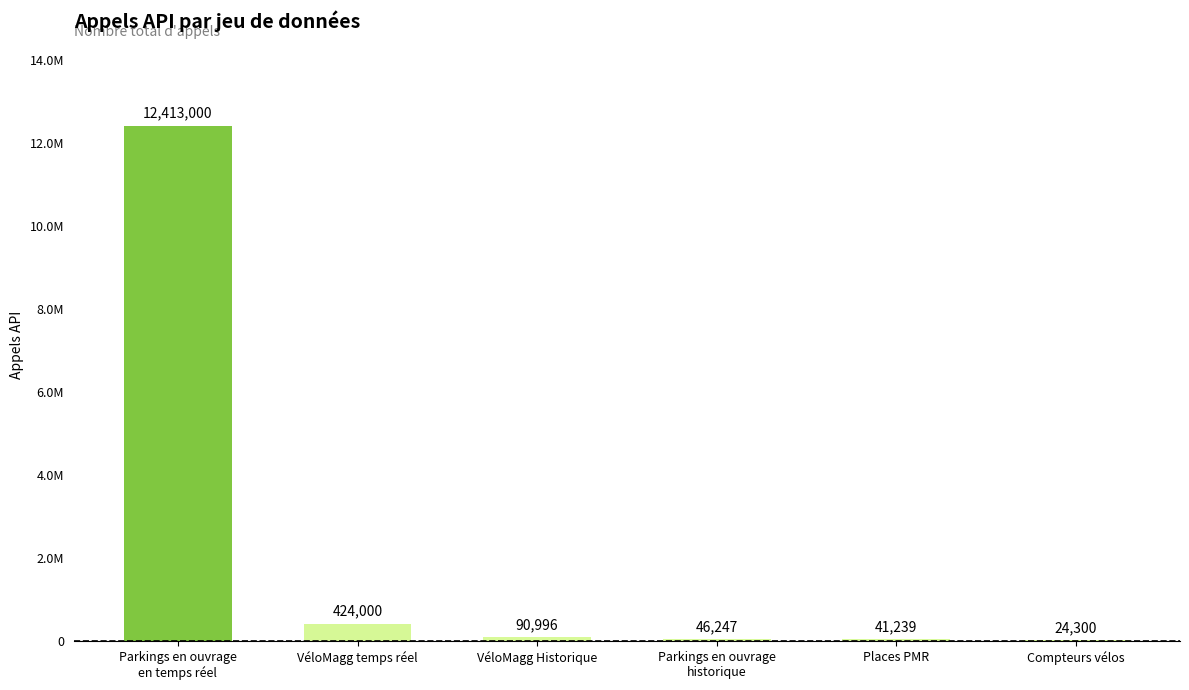

True or false: the data shows 424000 at VéloMagg temps réel.

True